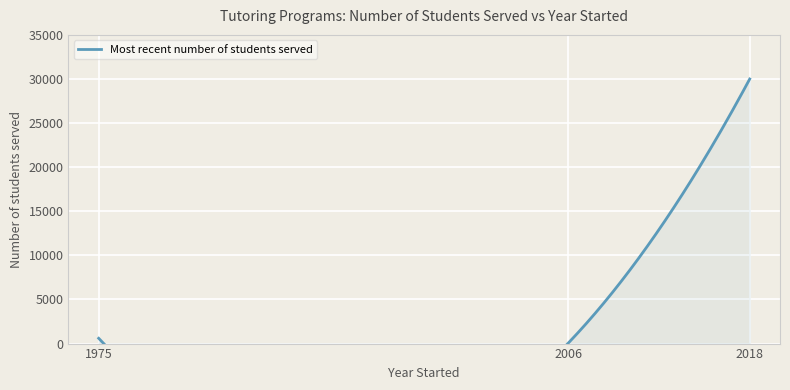

Count the number of categories in the chart.

3